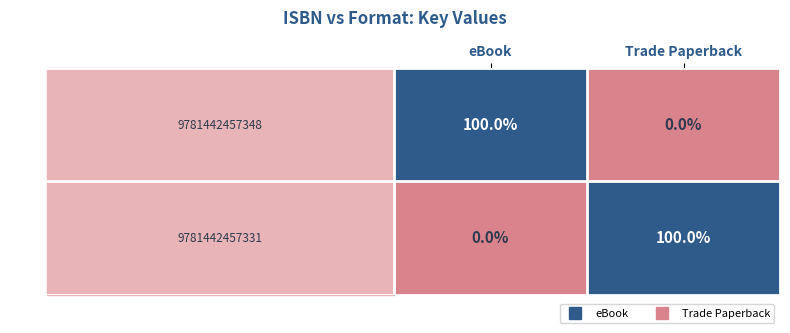

What is the difference between the highest and lowest values at Trade Paperback?

100